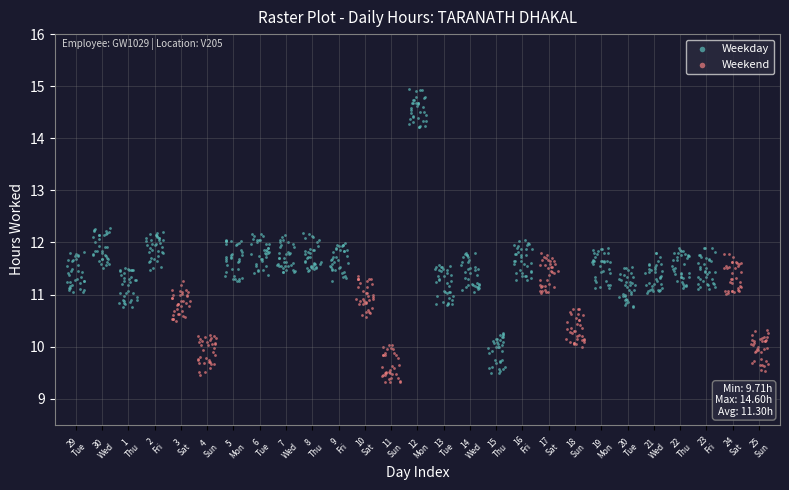

Which series reaches the maximum Y coordinate?

Weekday